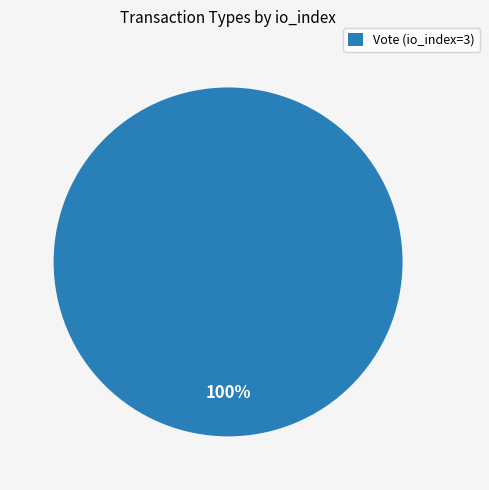

What is the majority slice?

Vote (io_index=3)